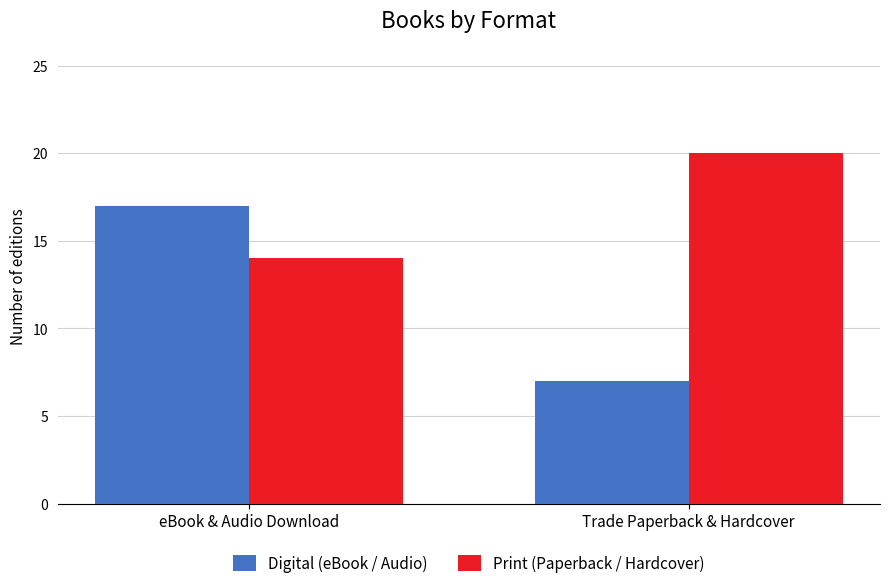

What is the total value across all series at Trade Paperback & Hardcover?

27